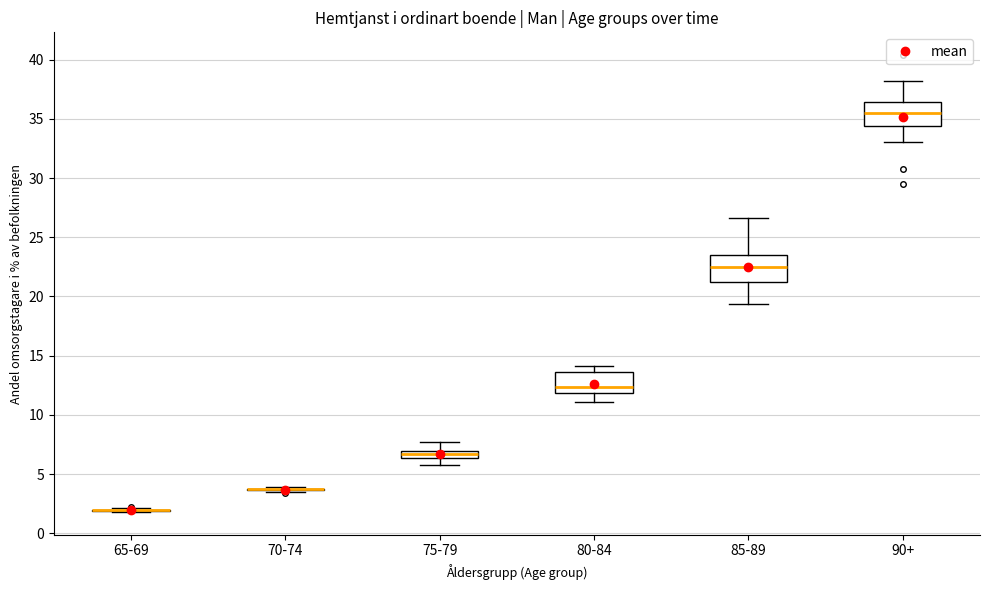

Where does the median line of the box for 85-89 sit on the y-axis? The values are not printed on the chart, so give them approximately, as read against the axis.

22.5